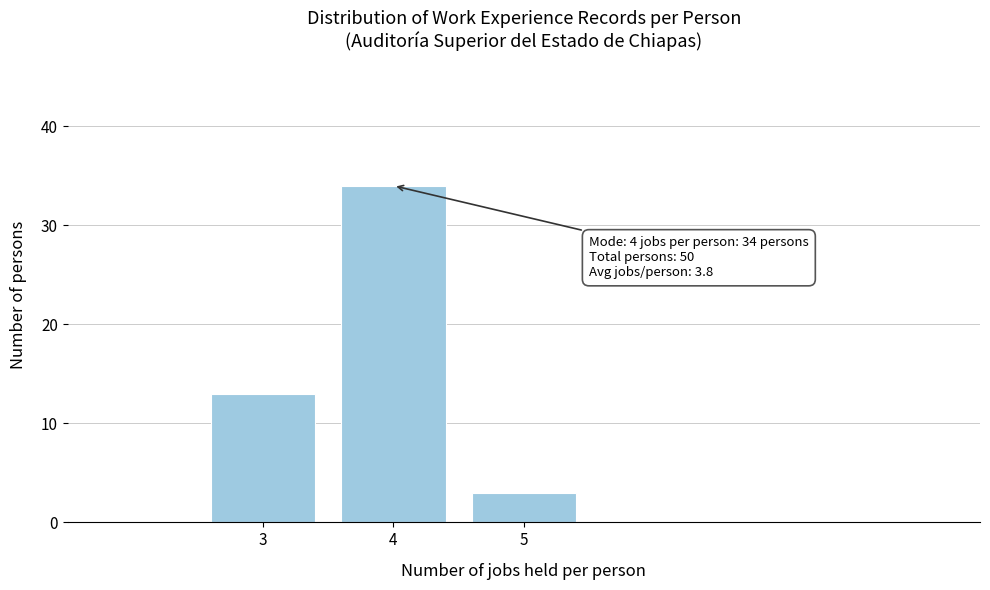

Reading left to right, extract all data points from this chart.

3=13	4=34	5=3